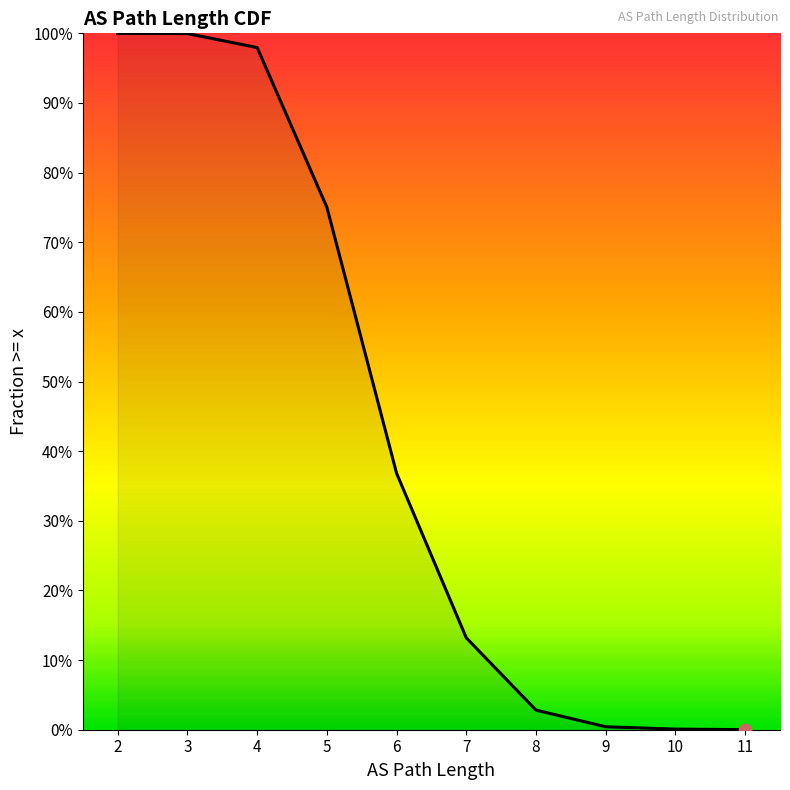

Which has a higher value, 10 or 6?

6